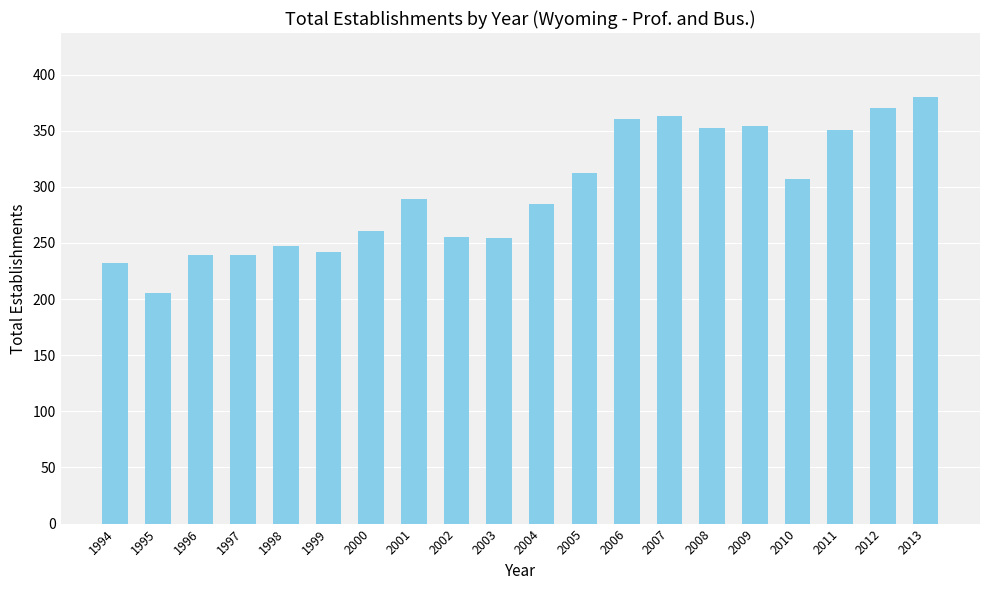

Approximately how many times larger is the value at 2001 compared to 2009?

0.8